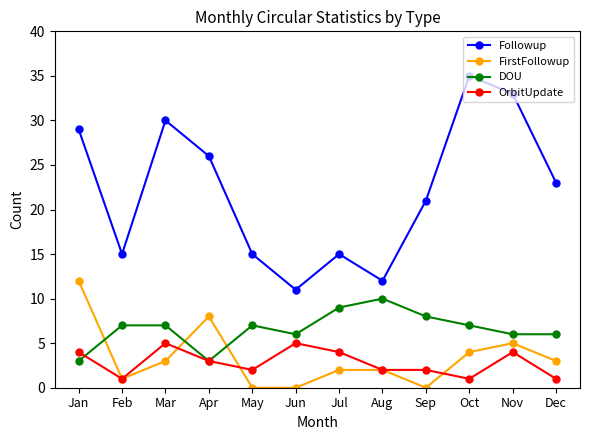

Reading left to right, extract all data points from this chart.

Followup: Jan=29	Feb=15	Mar=30	Apr=26	May=15	Jun=11	Jul=15	Aug=12	Sep=21	Oct=35	Nov=33	Dec=23
FirstFollowup: Jan=12	Feb=1	Mar=3	Apr=8	May=0	Jun=0	Jul=2	Aug=2	Sep=0	Oct=4	Nov=5	Dec=3
DOU: Jan=3	Feb=7	Mar=7	Apr=3	May=7	Jun=6	Jul=9	Aug=10	Sep=8	Oct=7	Nov=6	Dec=6
OrbitUpdate: Jan=4	Feb=1	Mar=5	Apr=3	May=2	Jun=5	Jul=4	Aug=2	Sep=2	Oct=1	Nov=4	Dec=1